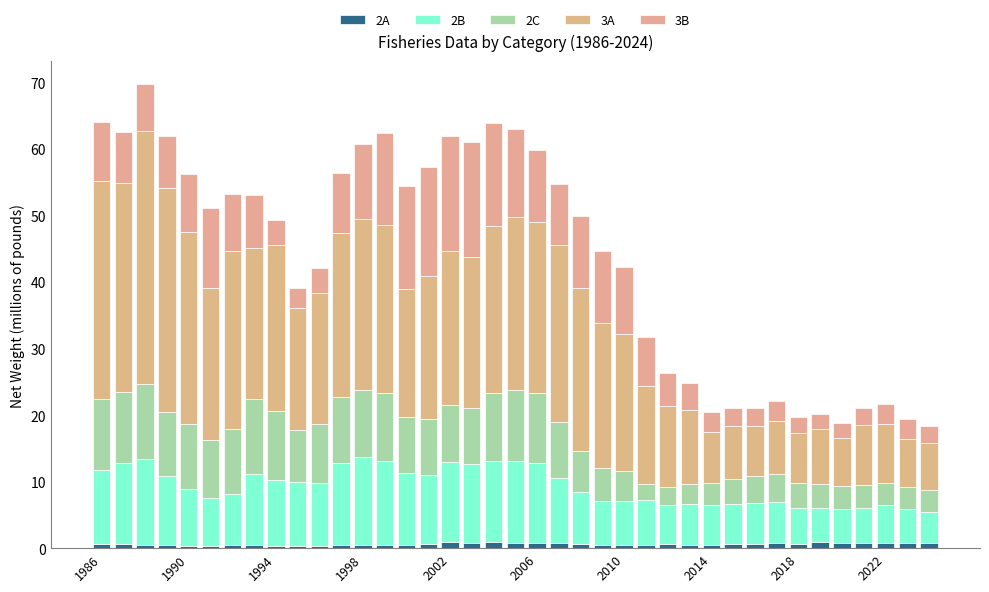

Are the bars horizontal?

No